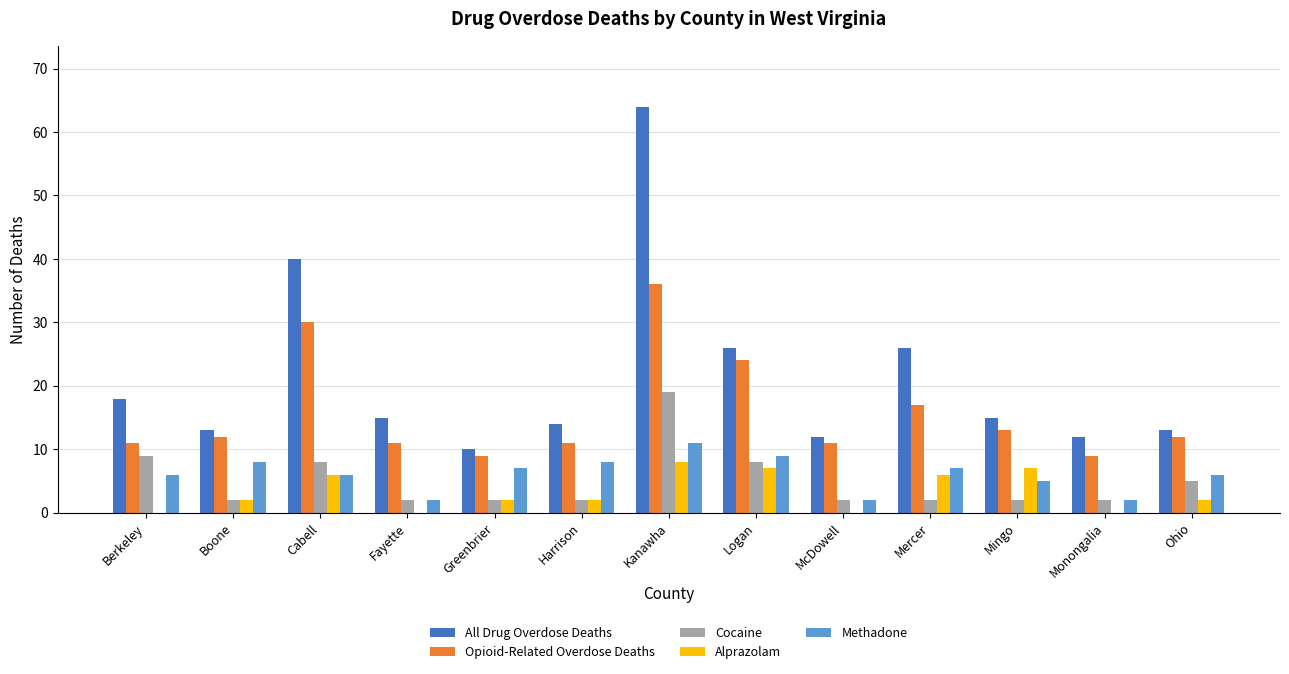

Between Greenbrier and Mercer, which series saw the biggest shift?

All Drug Overdose Deaths